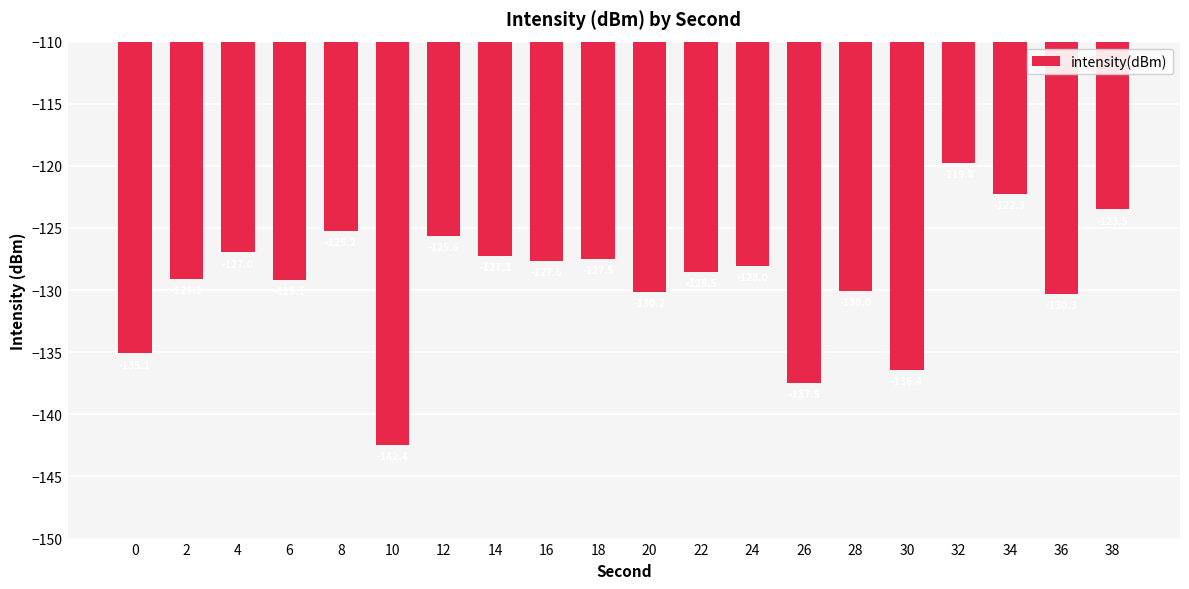

How many bars are there in total?

20